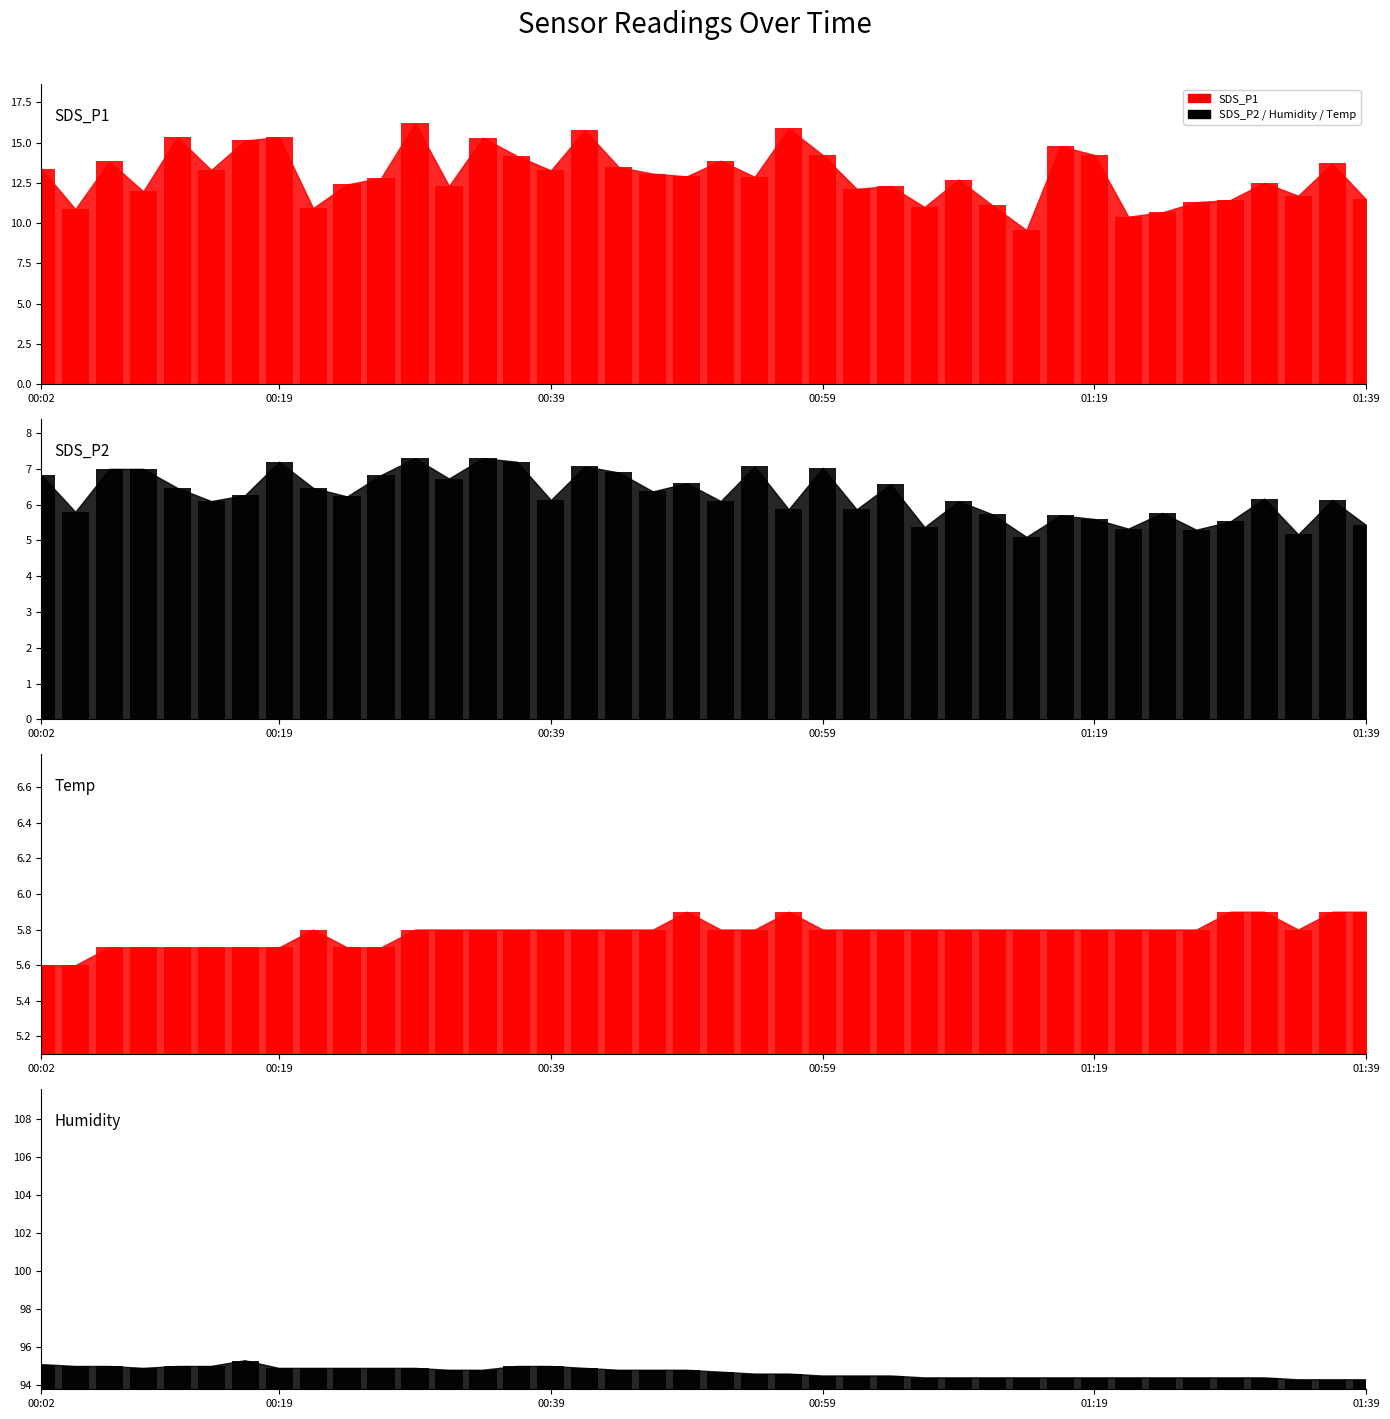

Where does the SDS_P2 bar series first go above 6?

00:02